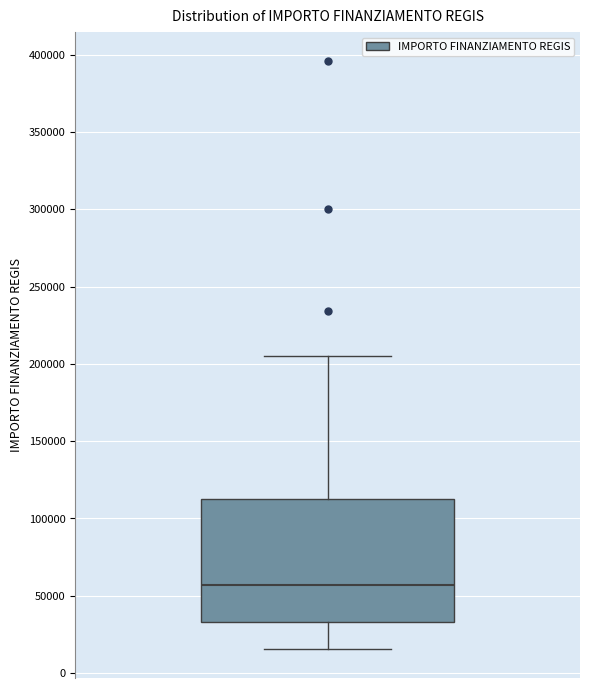

Where does the upper whisker of the box end on the y-axis? The values are not printed on the chart, so give them approximately, as read against the axis.

205000